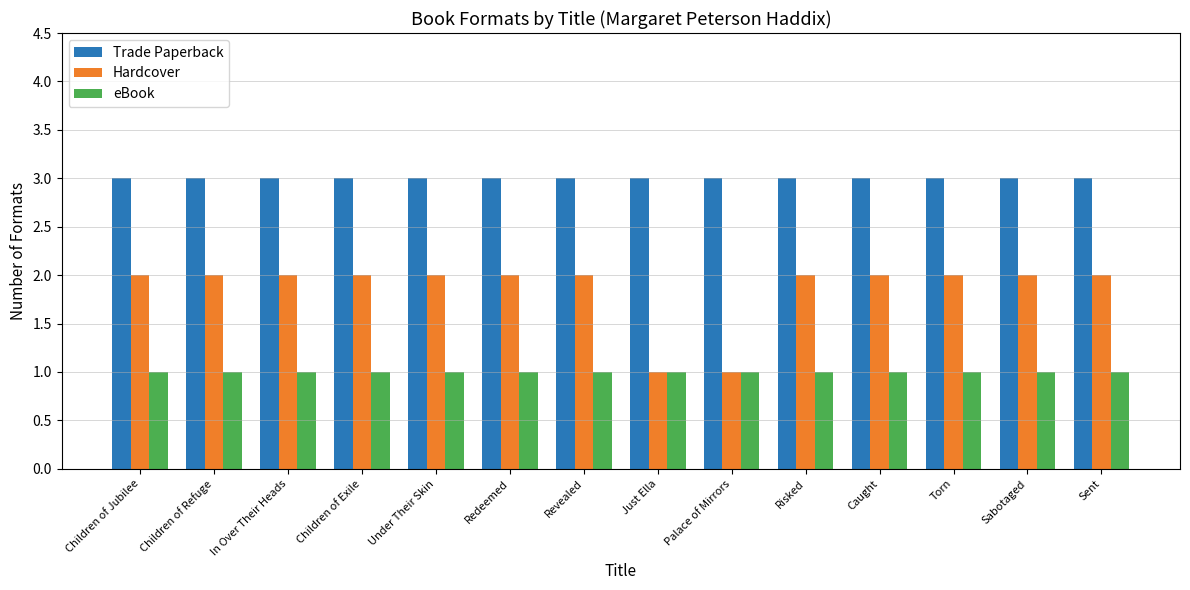

How many distinct data groups are displayed?

3